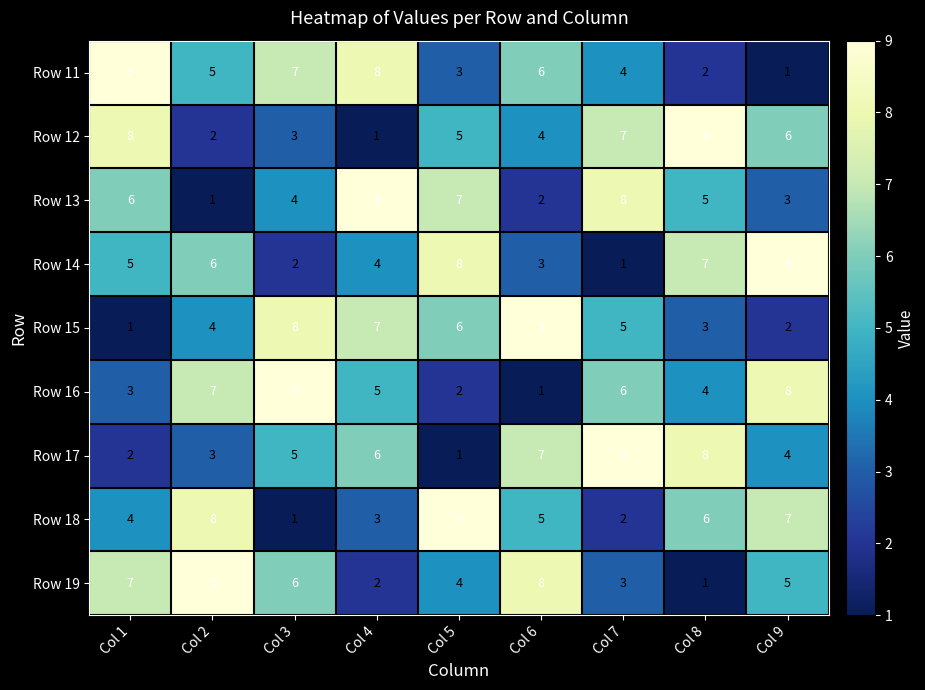

At how many categories does at least one series exceed 2?

9